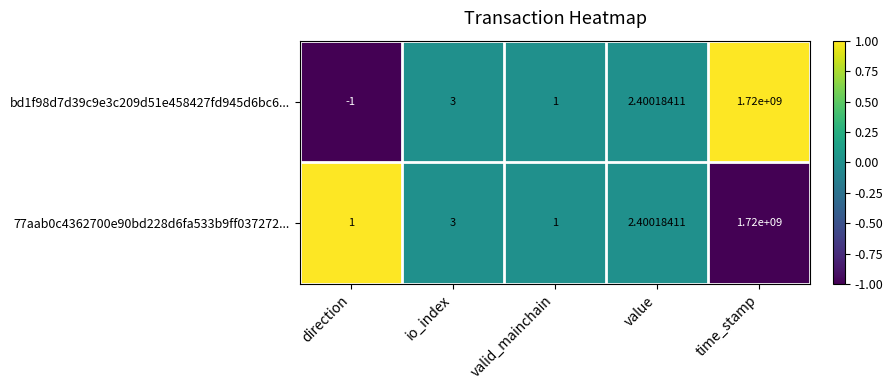

At which category does the chart reach its peak across all series?

time_stamp